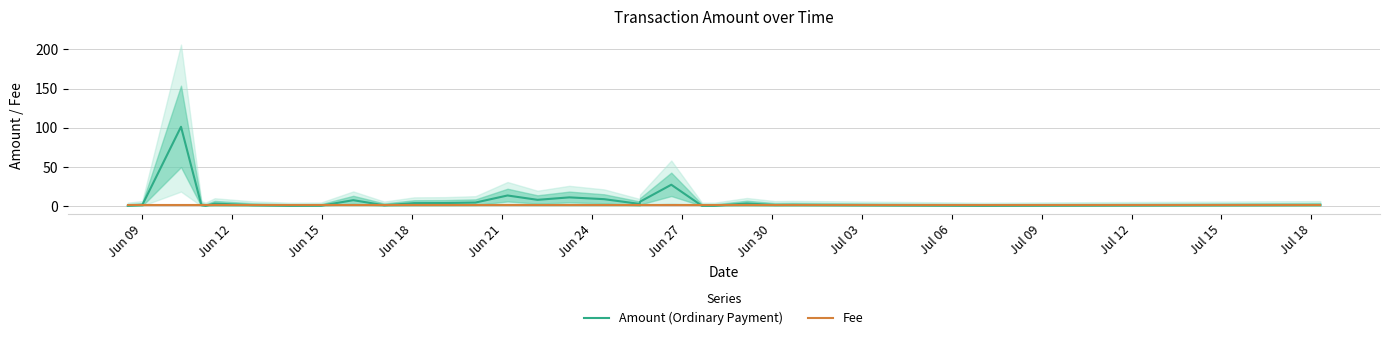

What is the maximum value for Amount (Ordinary Payment)?

101.1